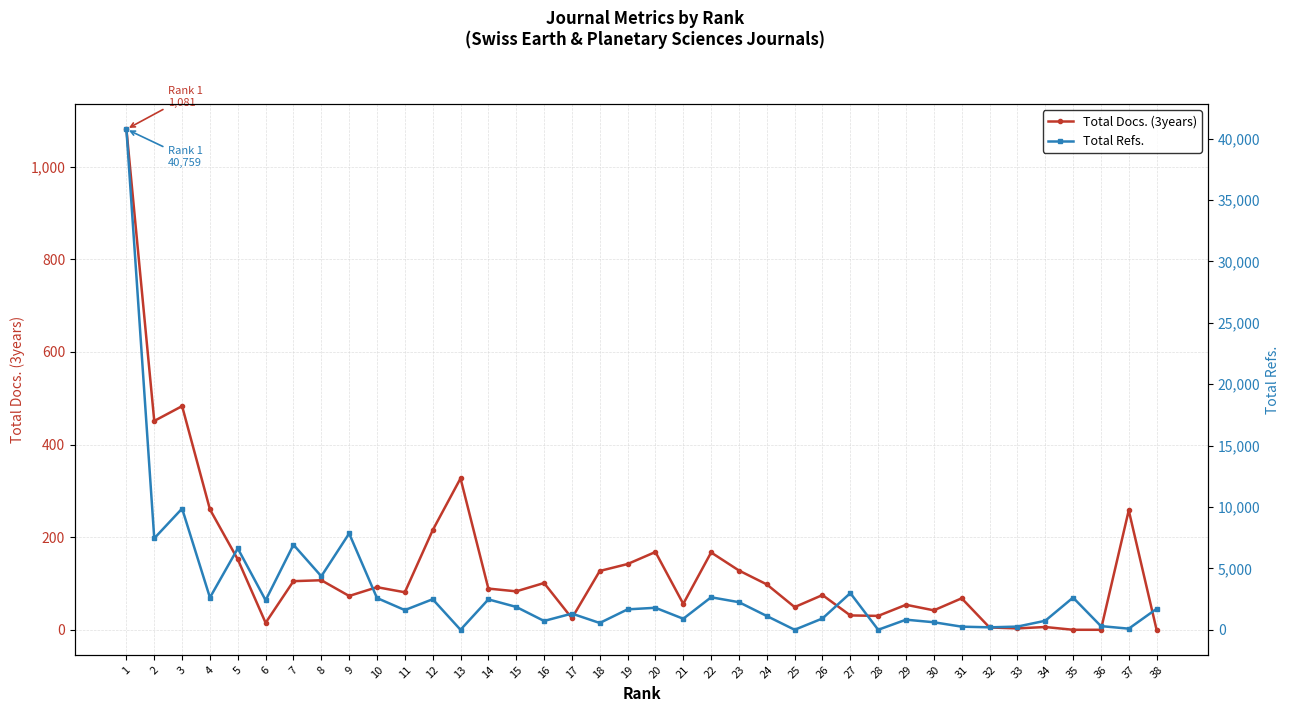

What is the difference between the Total Docs. (3years) values at 2 and 37?

193